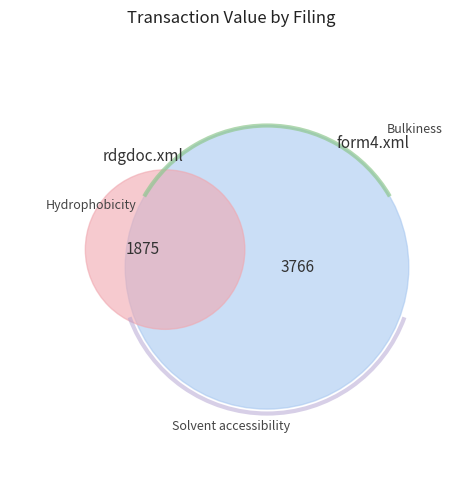

Does form4.xml account for over 50% of the chart?

Yes